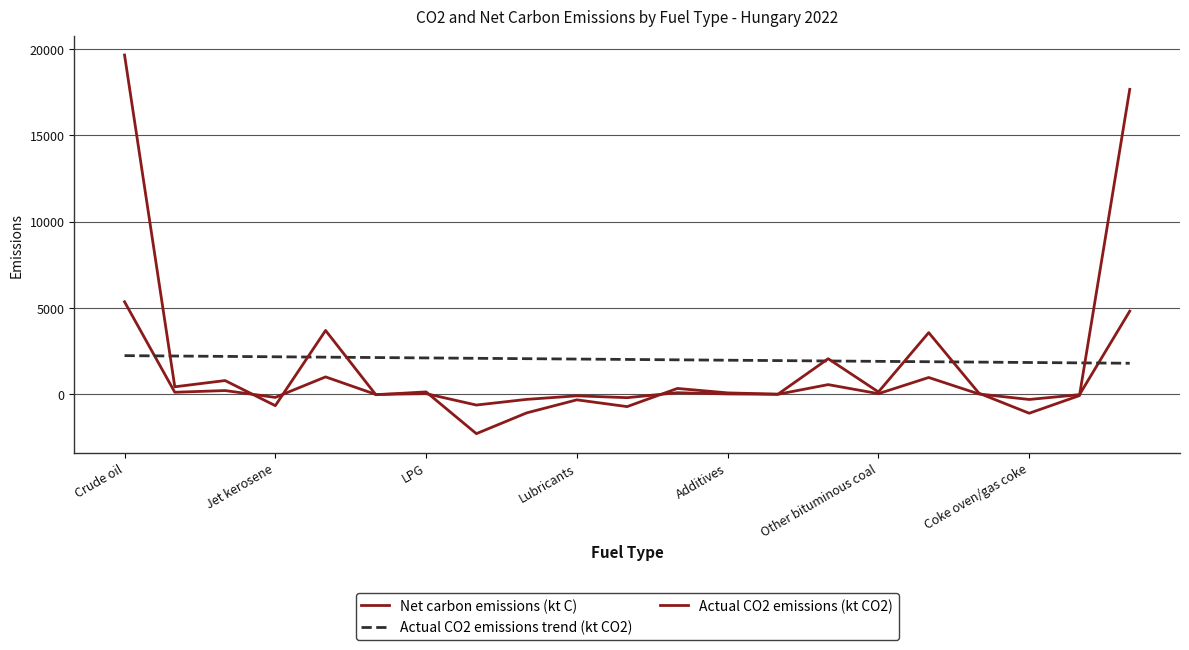

Reading left to right, what are all the values shown in this chart?

Actual CO2 emissions (kt CO2): 19654.7	435.9	797.2	-657.7	3699.7	-24.9	139.7	-2279.2	-1076.8	-319.9	-711.9	340.2	82.8	7.4	2061.5	137.1	3572.9	64.1	-1096.0	-73.6	17666.1
Net carbon emissions (kt C): 5360.4	118.9	217.4	-179.4	1009.0	-6.8	38.1	-621.6	-293.7	-87.2	-194.2	92.8	22.6	2.0	562.2	37.4	974.4	17.5	-298.9	-20.1	4818.0